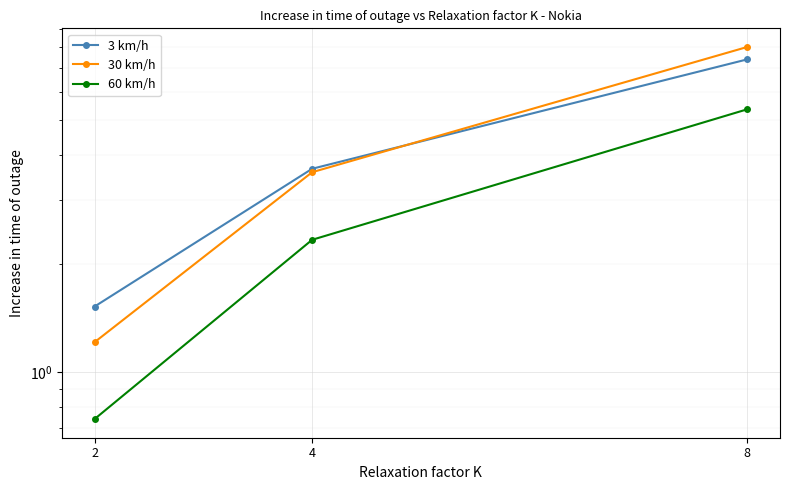

Reading left to right, what are all the values shown in this chart?

3 km/h: 2=1.5	4=3.7	8=7.4
30 km/h: 2=1.2	4=3.6	8=8.0
60 km/h: 2=0.7	4=2.3	8=5.4